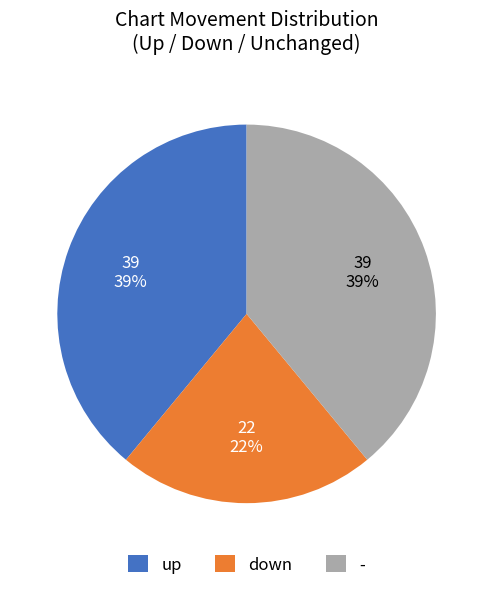

To the nearest percent, what is the average slice percentage?

33%